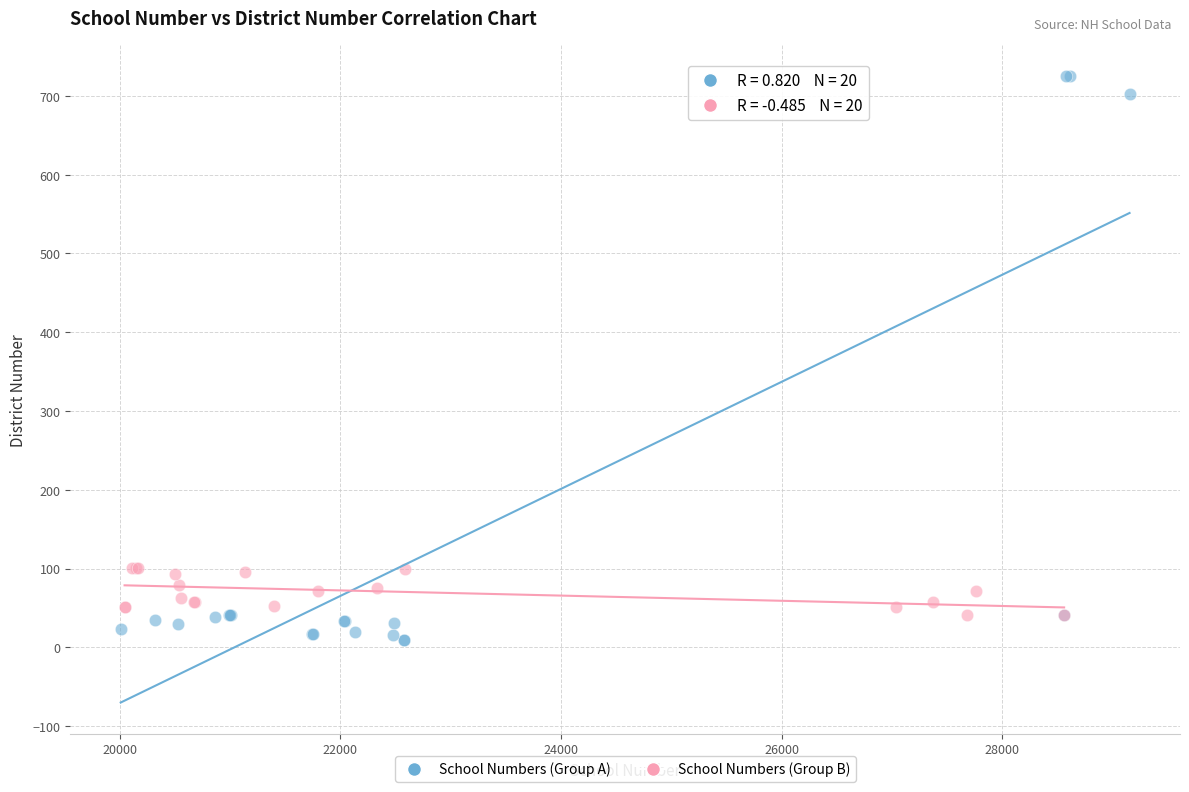

Which series has the widest spread of Y values?

School Numbers (Group A)